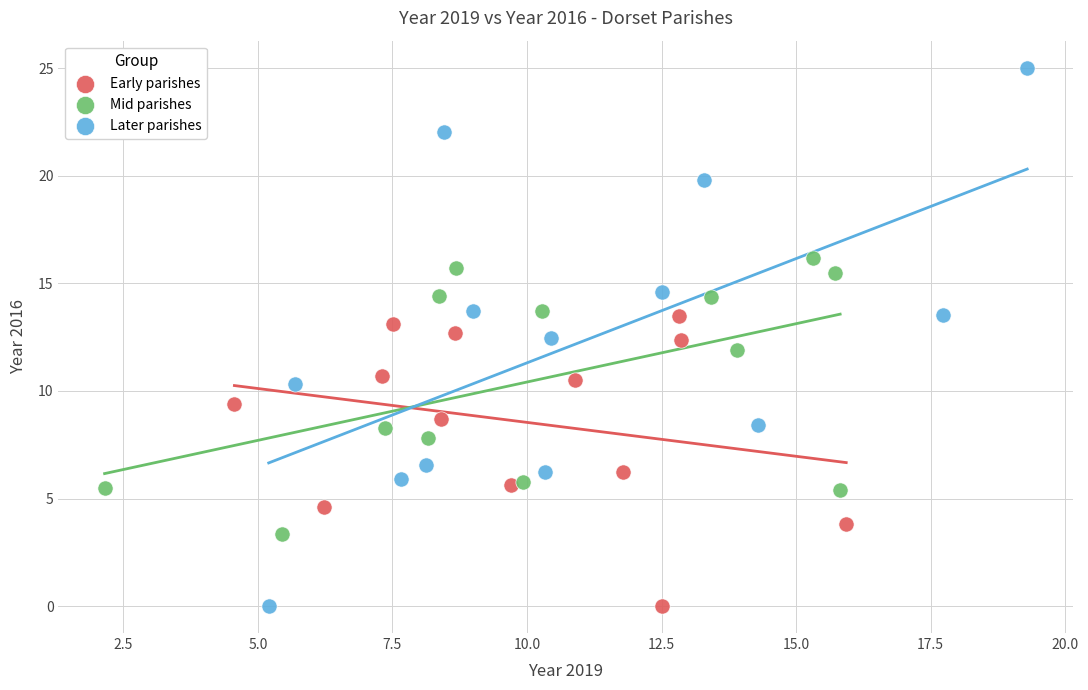

What are all the series names shown in the legend?

Early parishes, Mid parishes, Later parishes